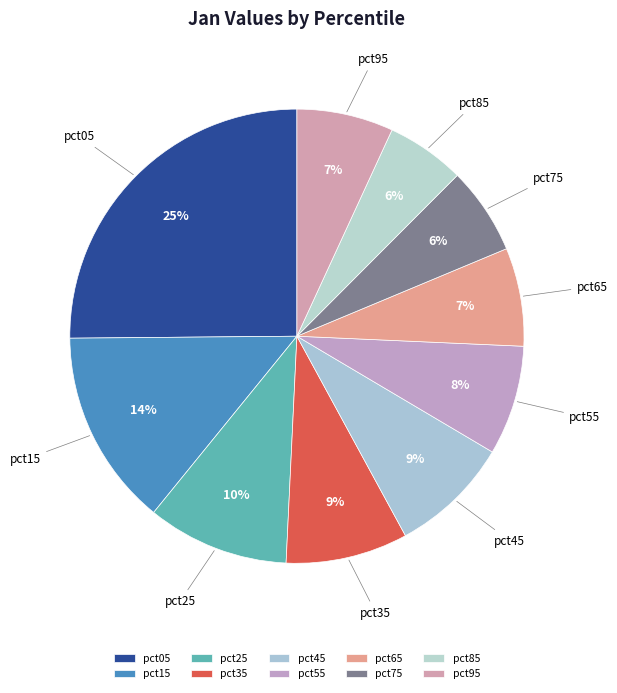

To the nearest percent, what percentage of the pie is pct65?

7%